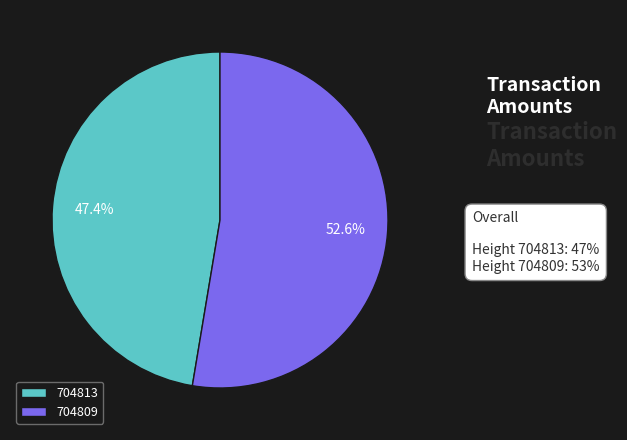

To the nearest percent, what is the combined percentage of 704809 and 704813?

100%